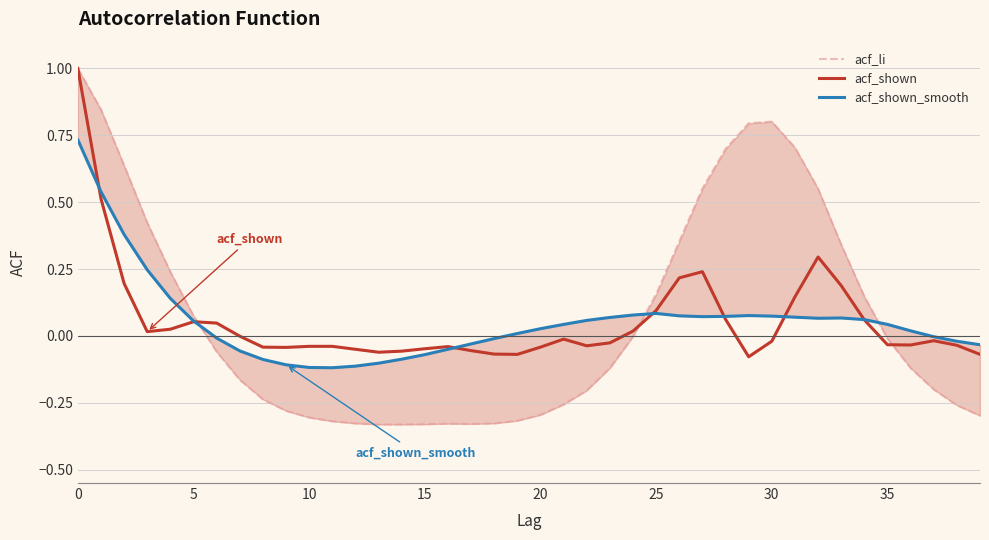

Which series changed the most between 30 and 12?

acf_li